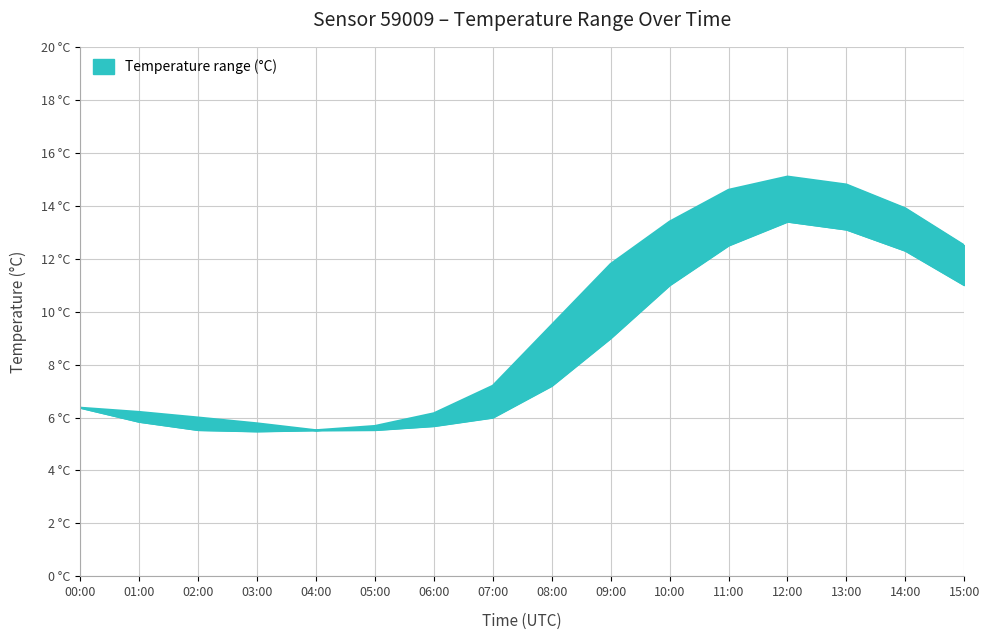

The temperature_lower series shows 3.3 at 02:00. True or false?

False